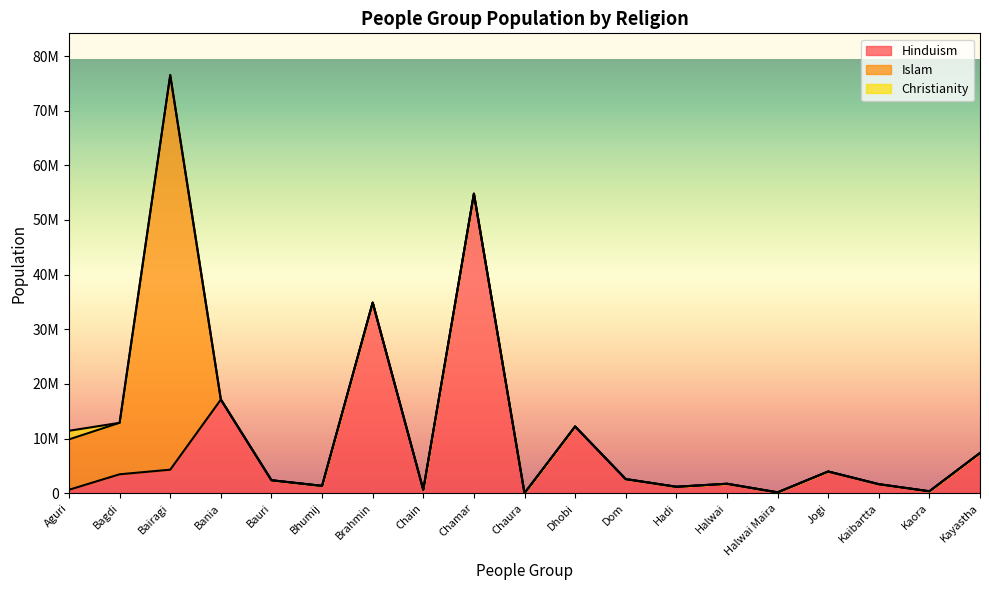

What position from the left is Halwai?

14